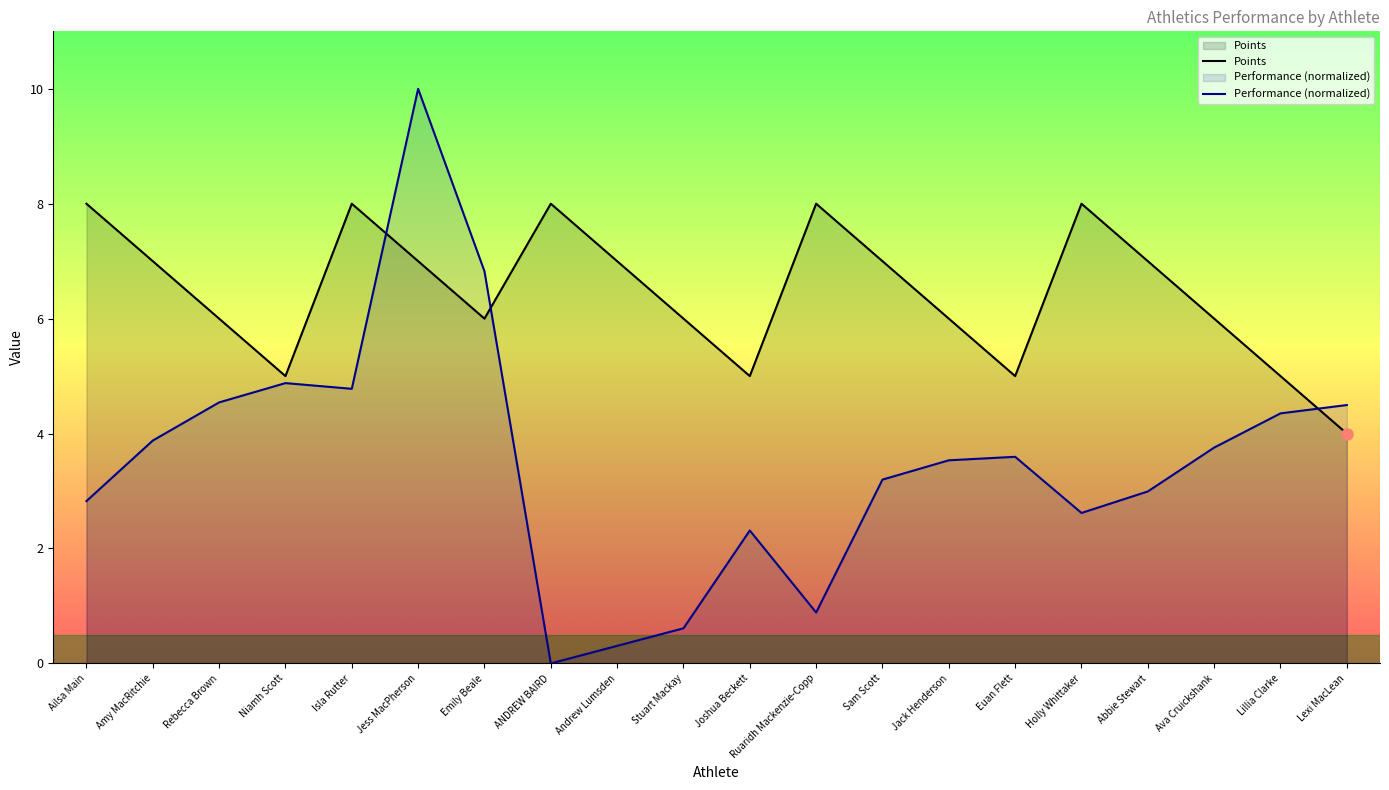

What is the total value across all series at Stuart Mackay?

6.6